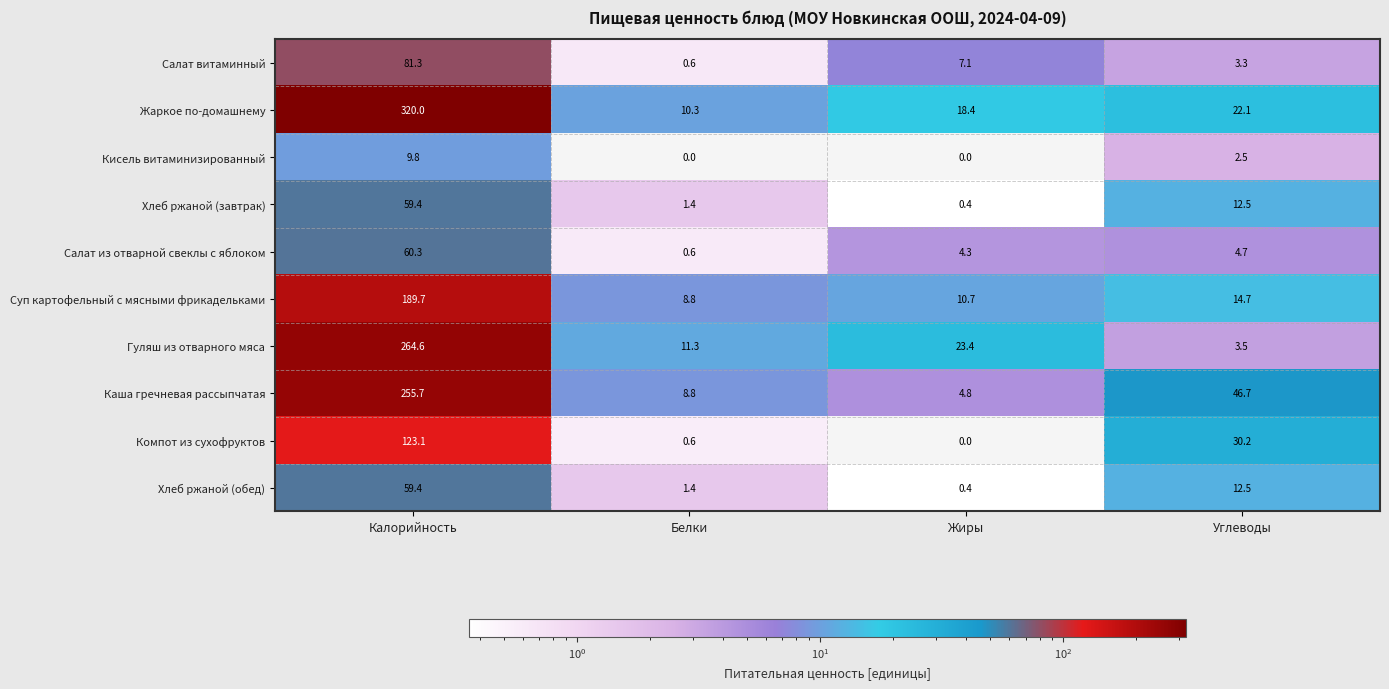

Which category has the highest value in the Салат витаминный series?

Калорийность